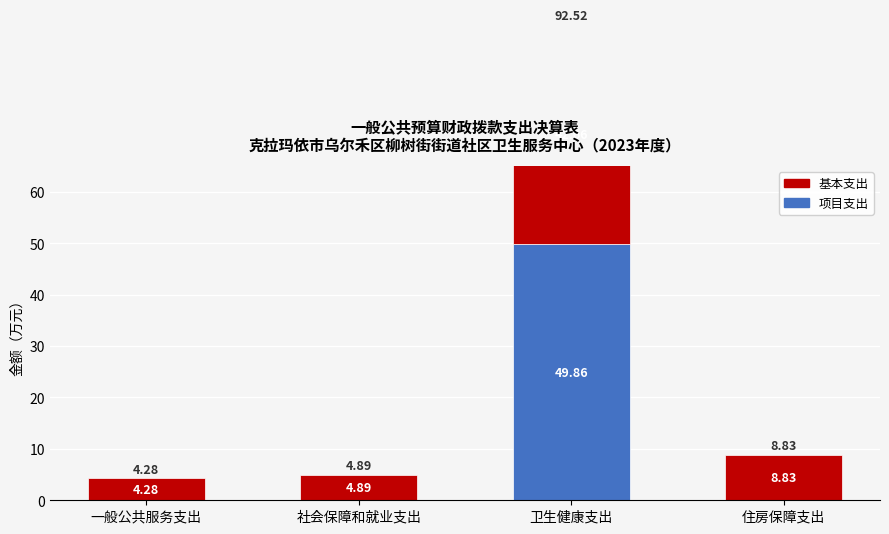

The value of 基本支出 at 住房保障支出 is 8.8. True or false?

True